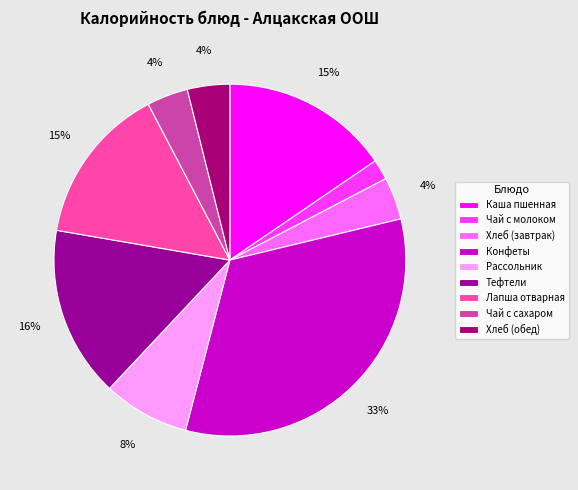

The Каша пшенная slice represents 4% of the pie. True or false?

False